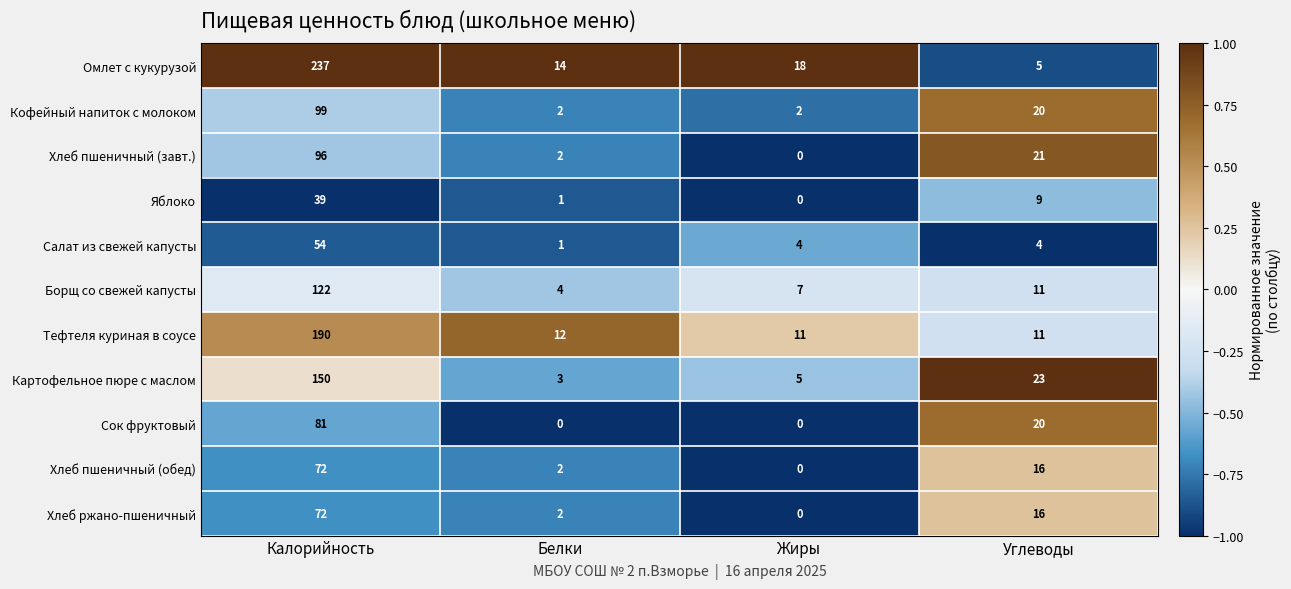

Which series has the largest total across all categories?

Омлет с кукурузой